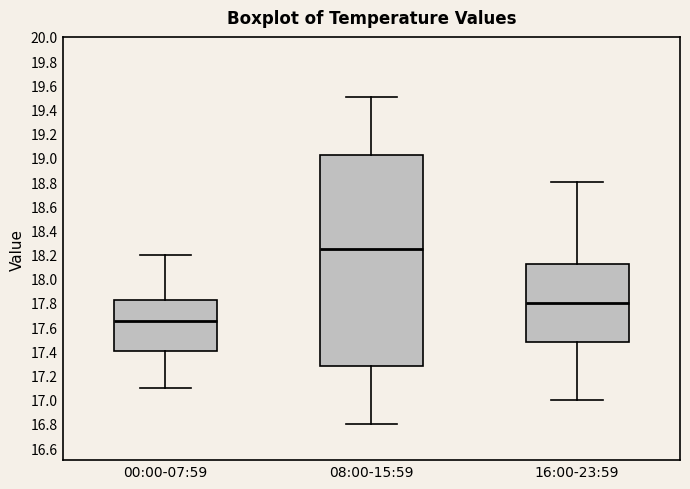

Which box has the highest median line?

08:00-15:59